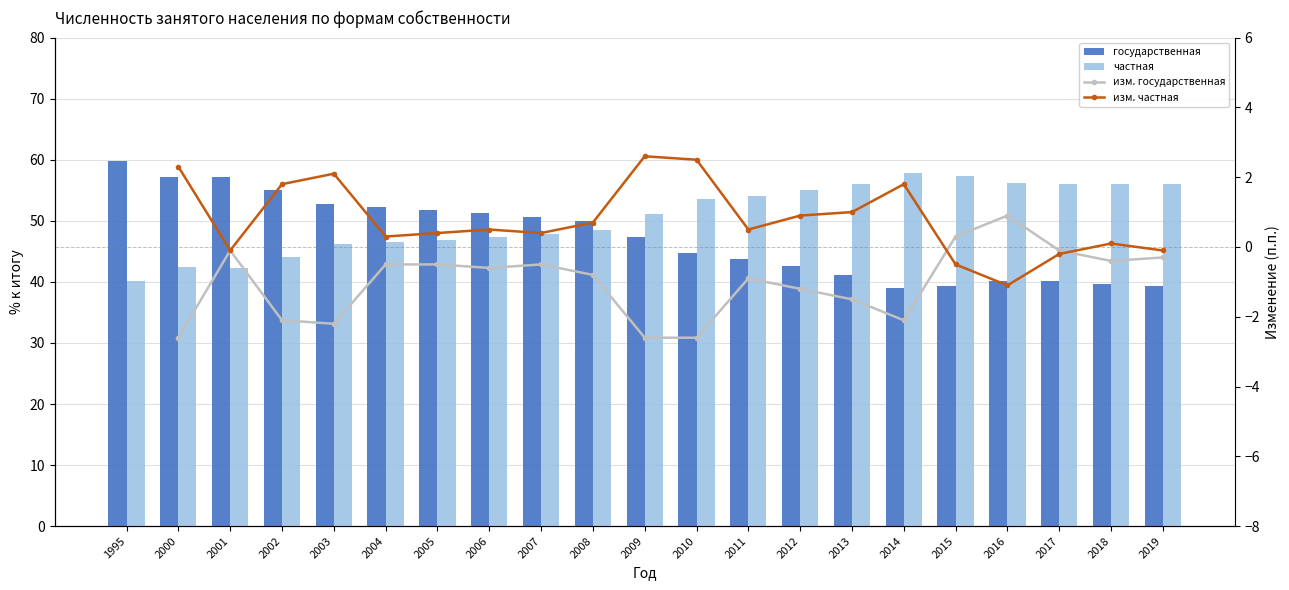

At which category is the sum across all series the highest?

2000